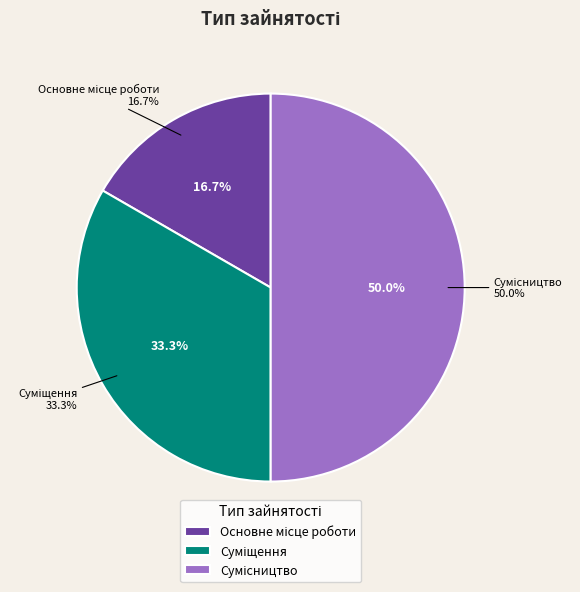

To the nearest percent, what is the difference between the Сумісництво and Основне місце роботи slice percentages?

33%